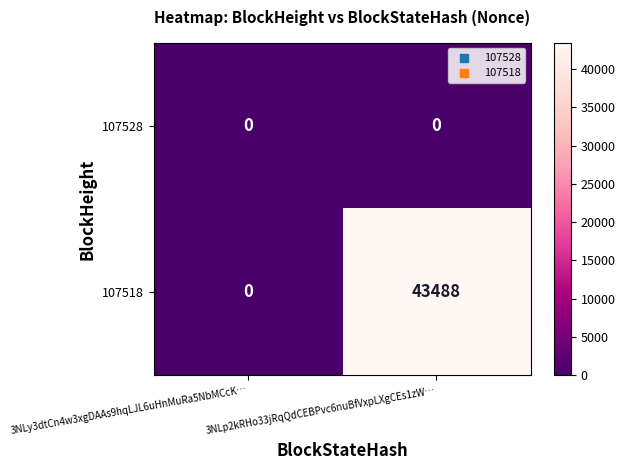

Rank the series at 3NLp2kRHo33jRqQdCEBPvc6nuBfVxpLXgCEs1zW… from lowest to highest value.

107528, 107518